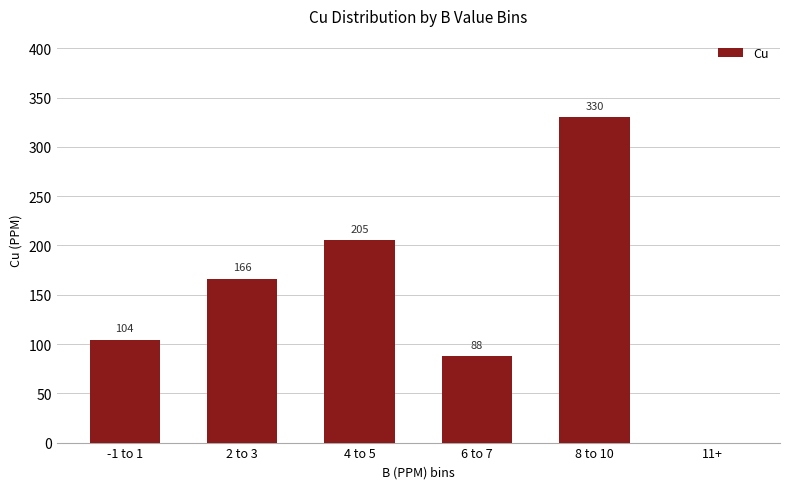

What is the sum of the values at 4 to 5 and -1 to 1?

309.6